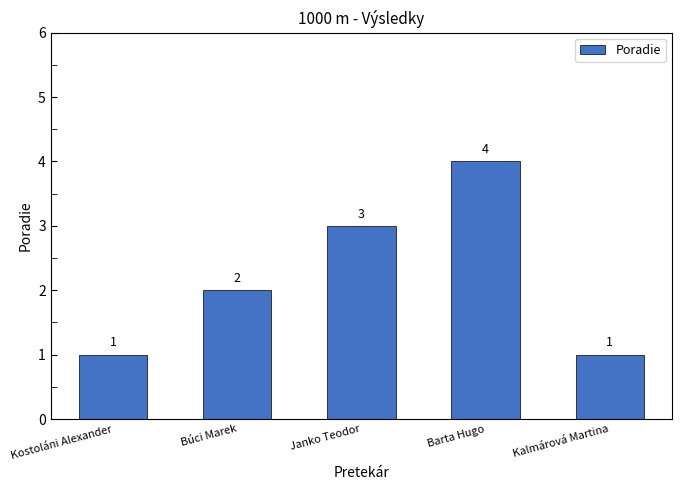

What is the change in value from Kostoláni Alexander to Búci Marek?

+1